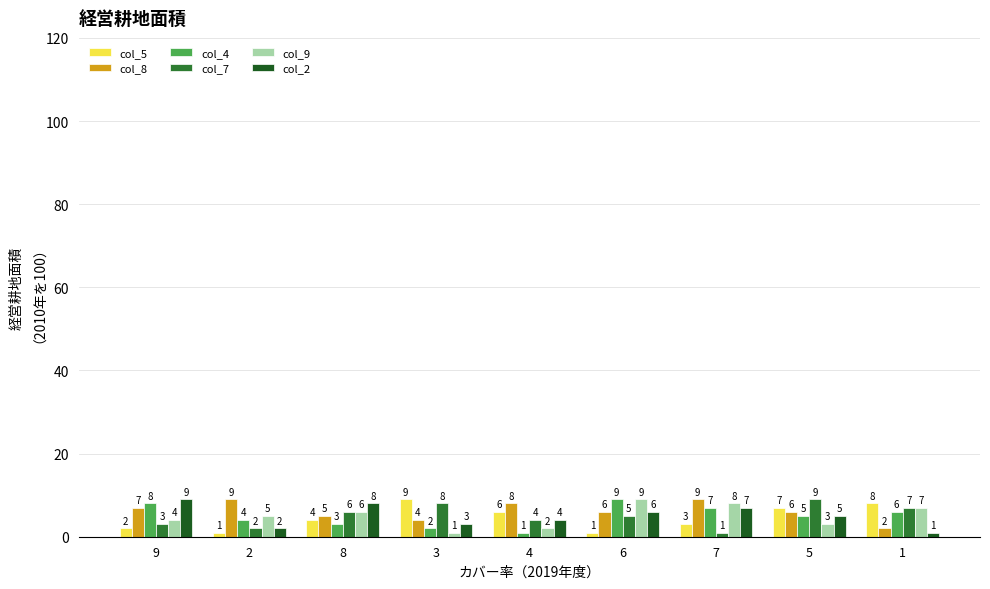

Reading right to left, transcribe all the data shown in this chart.

col_5: 8	7	3	1	6	9	4	1	2
col_8: 2	6	9	6	8	4	5	9	7
col_4: 6	5	7	9	1	2	3	4	8
col_7: 7	9	1	5	4	8	6	2	3
col_9: 7	3	8	9	2	1	6	5	4
col_2: 1	5	7	6	4	3	8	2	9